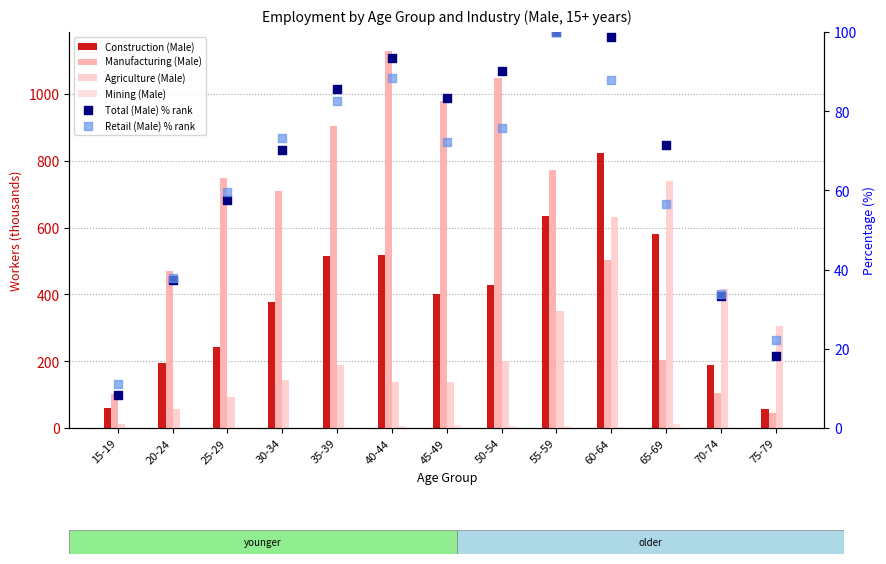

Is the value of Total (Male) % rank at 25-29 greater than the value of Manufacturing (Male) at 45-49?

No